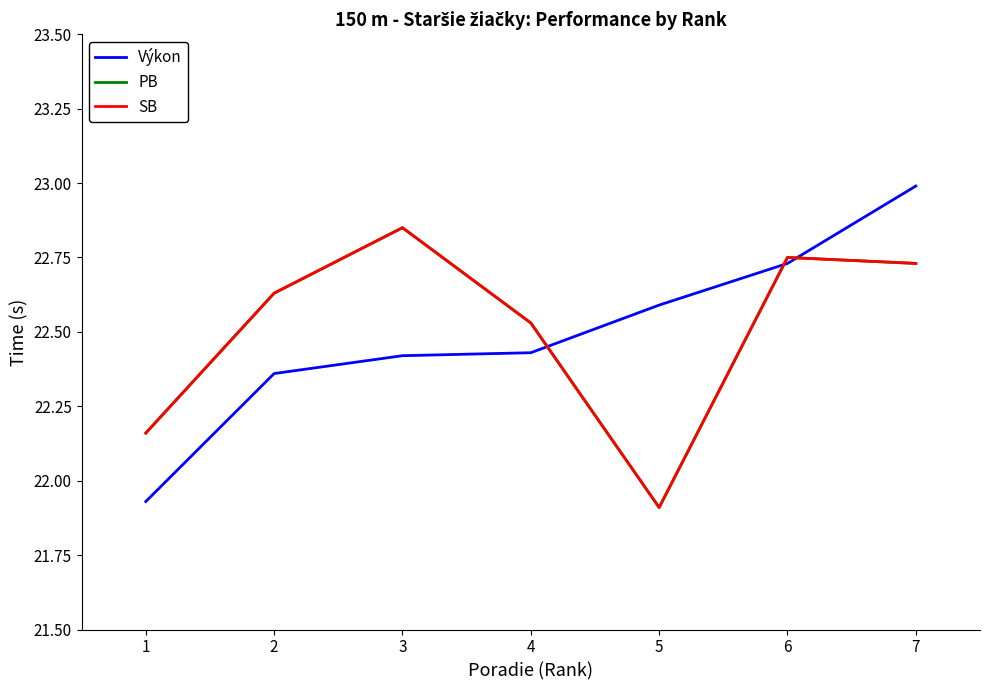

At which category does the chart reach its minimum across all series?

5